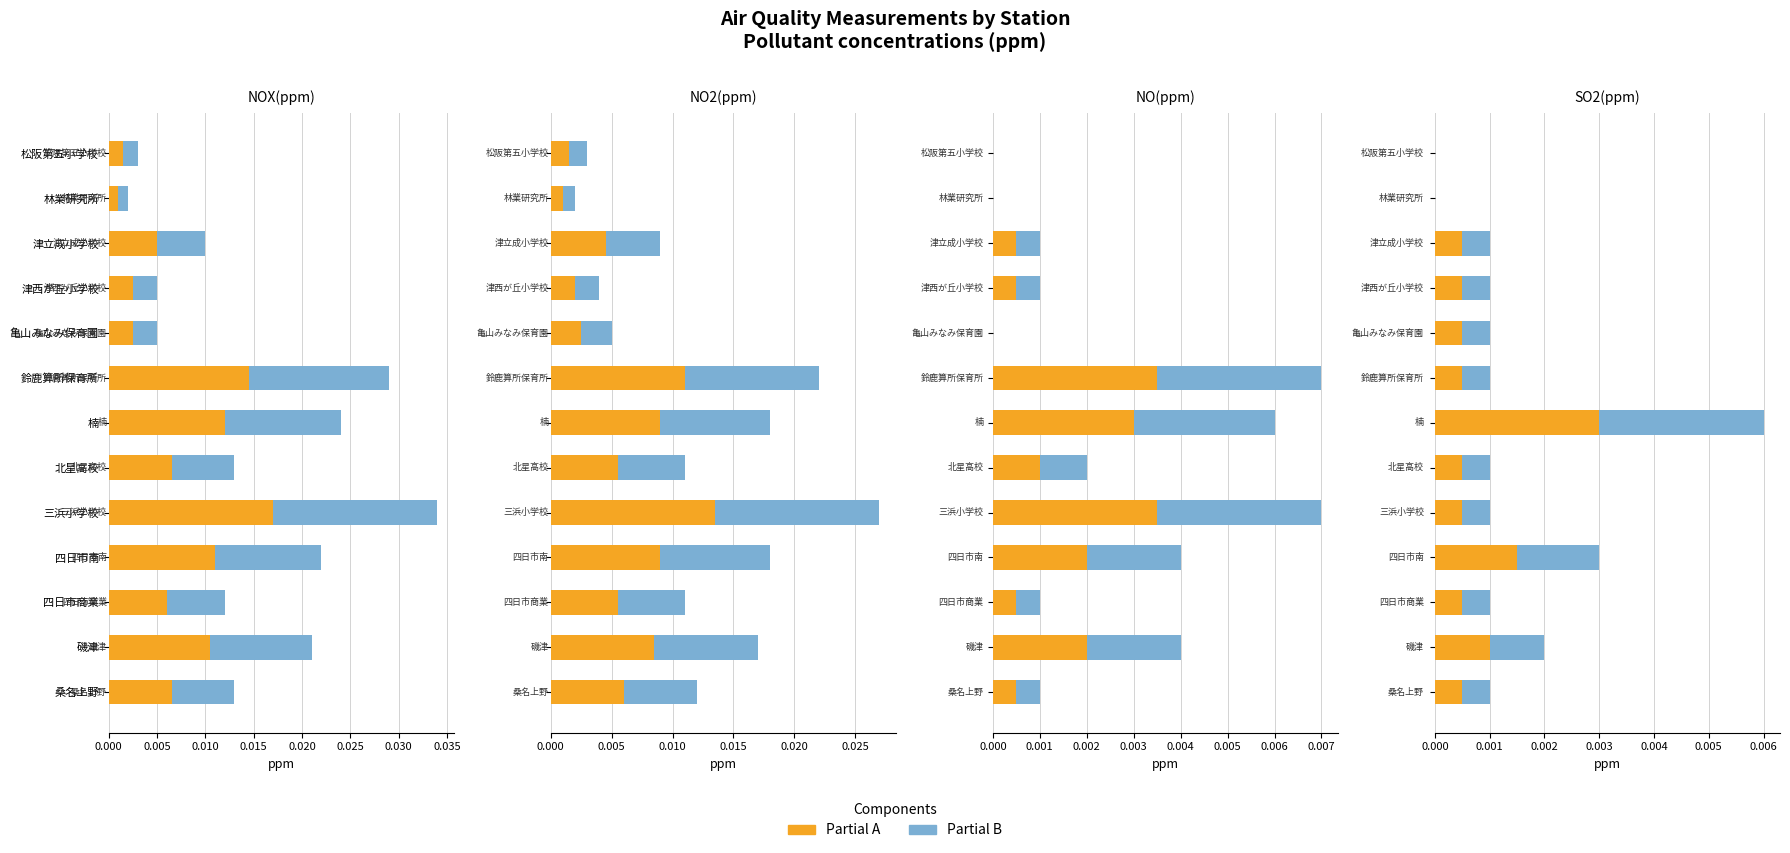

What position from the left is 三浜小学校?

5